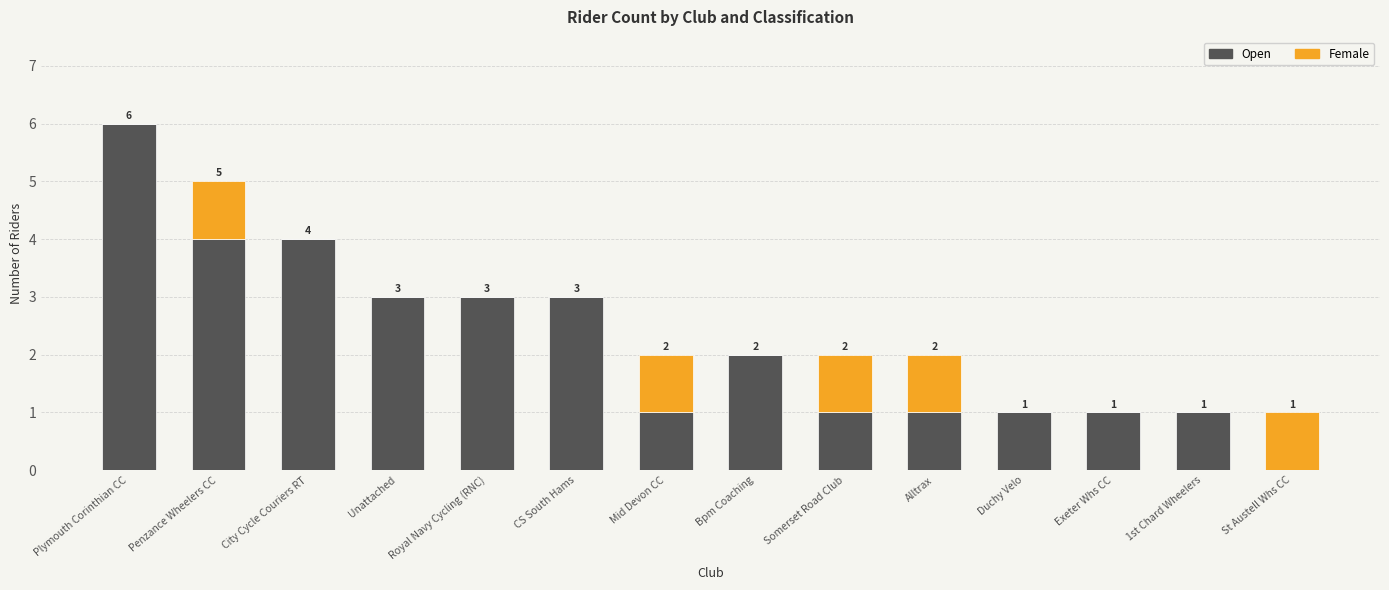

True or false: Open has a value of 2 at Duchy Velo.

False